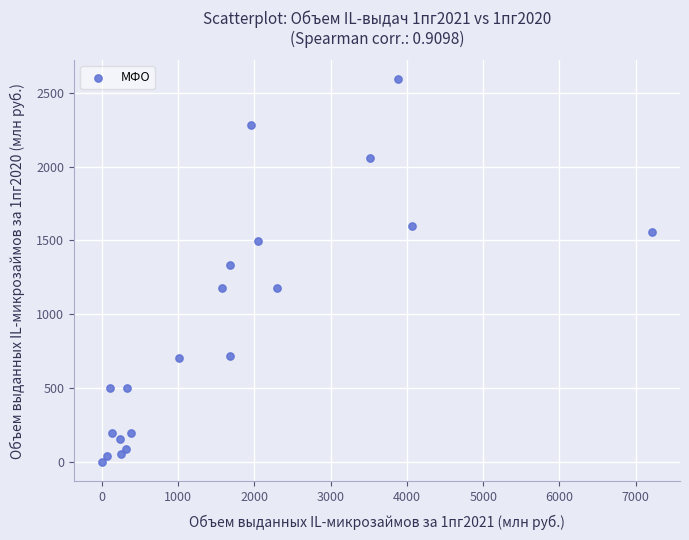

What Y value in the scatter plot is closest to 1295?

1335.6